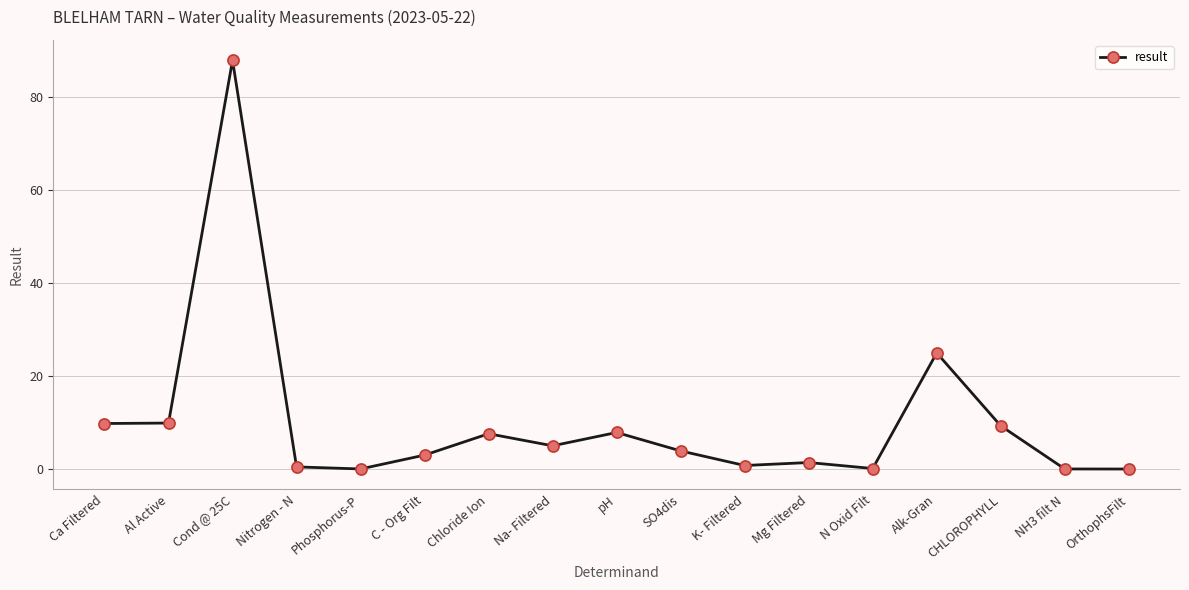

The chart shows a value of 148.0 at Cond @ 25C. True or false?

False